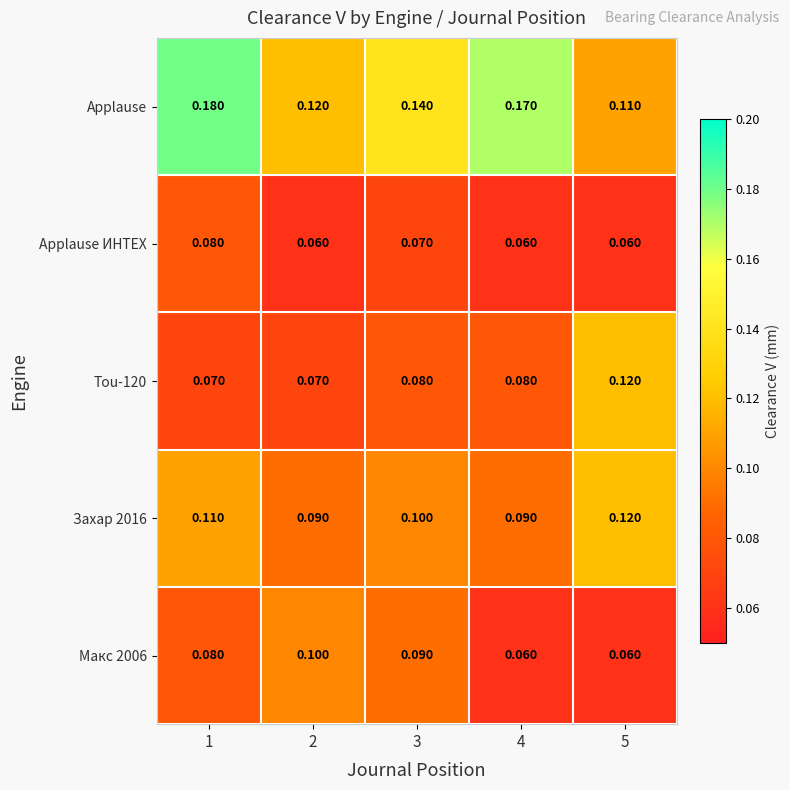

Which series has the largest total across all categories?

Applause